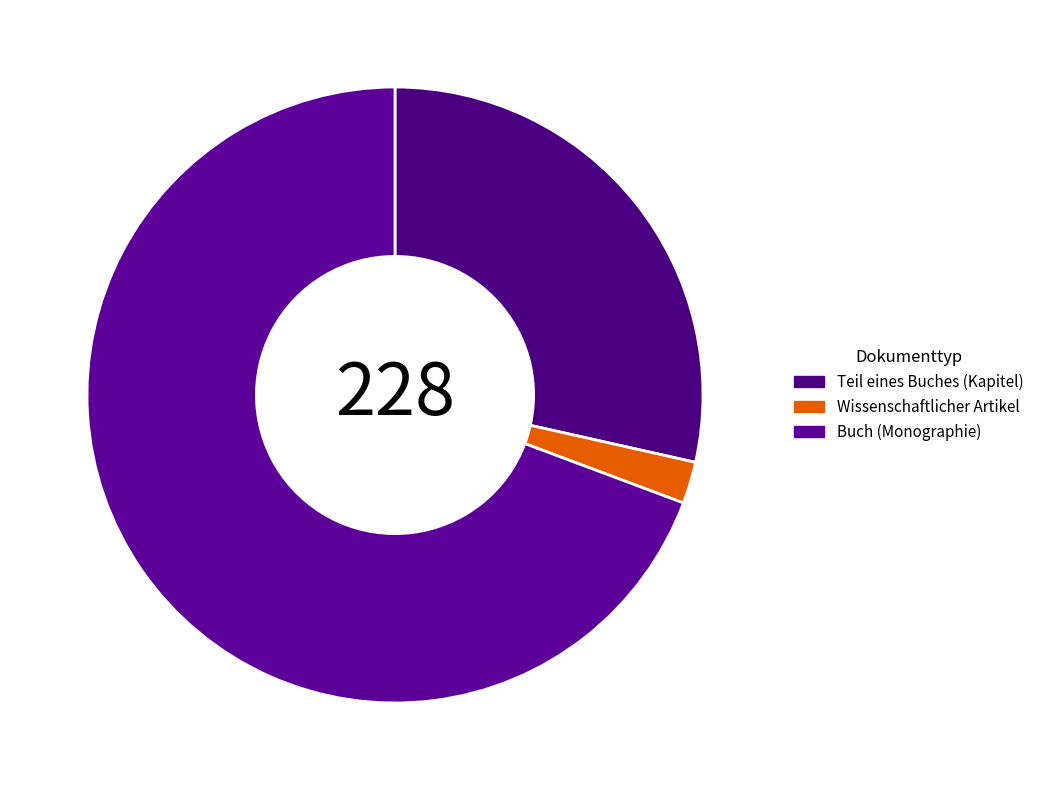

Which category has the biggest portion of the pie?

Buch (Monographie)